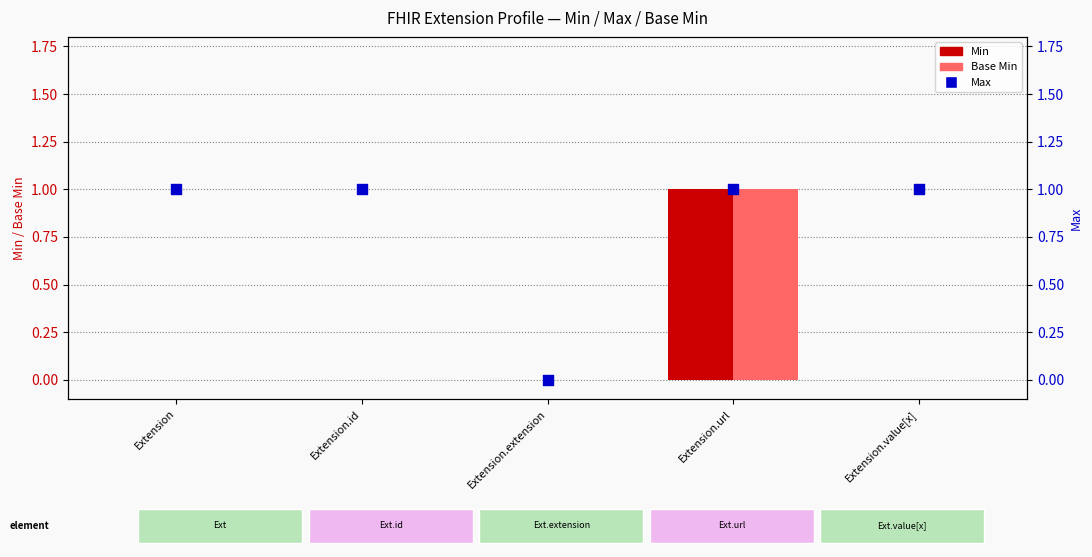

What is the total value across all series at Extension.id?

1